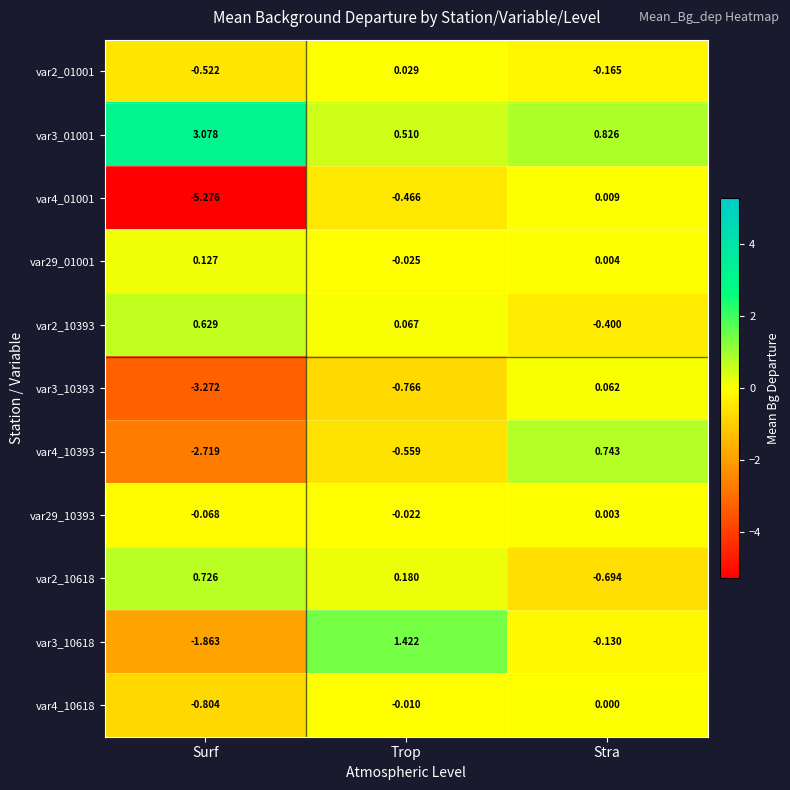

At which category is the sum across all series the highest?

Trop